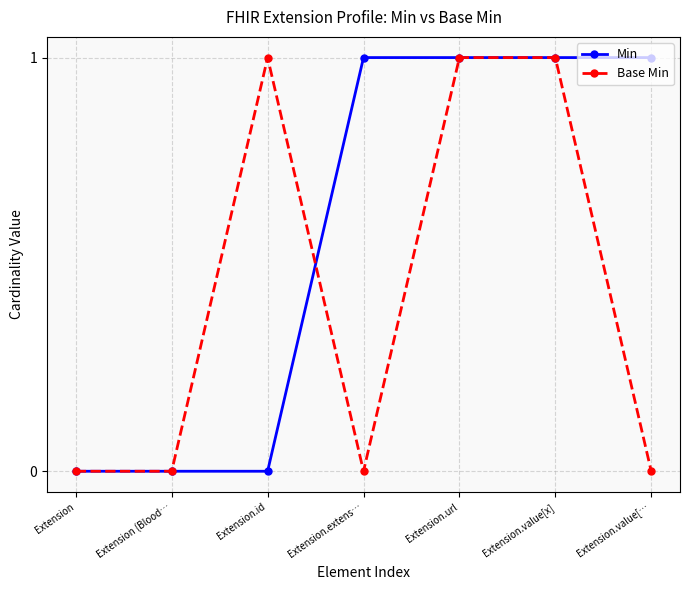

What is the difference between the second highest and second lowest values in the Base Min series?

1